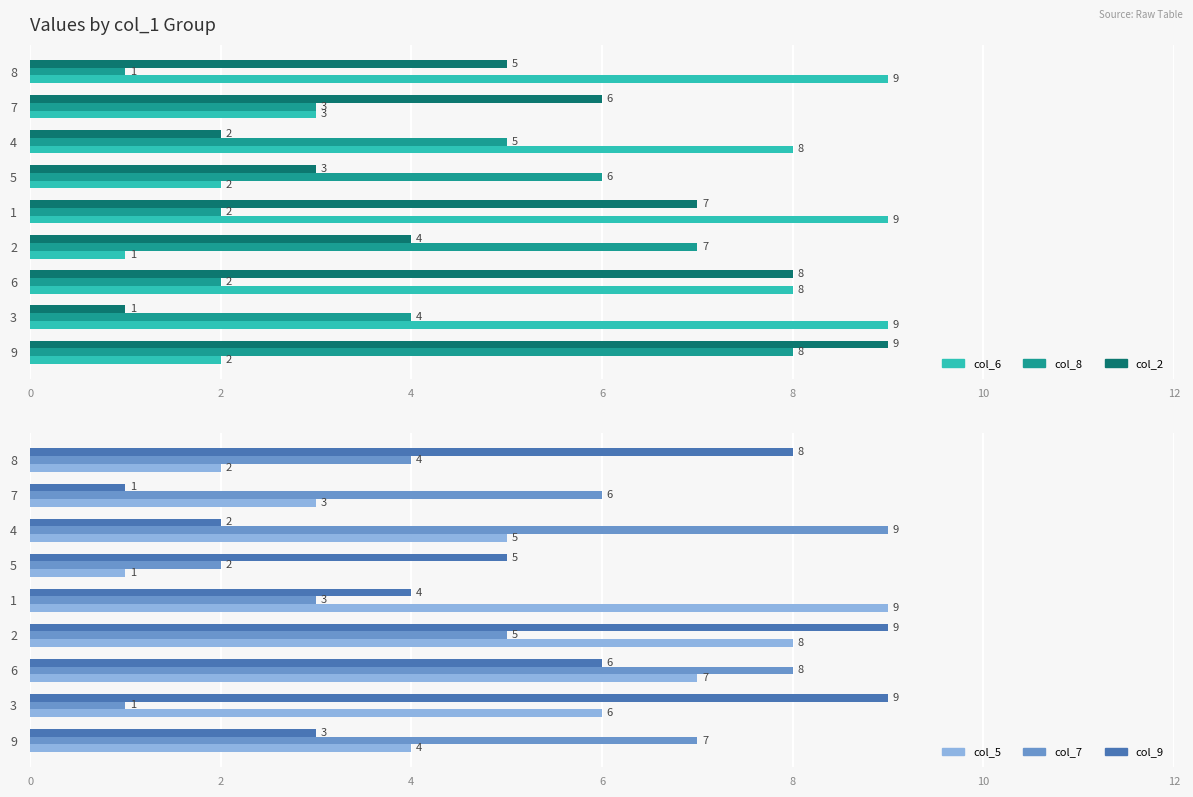

The col_6 series shows 9 at 8. True or false?

True